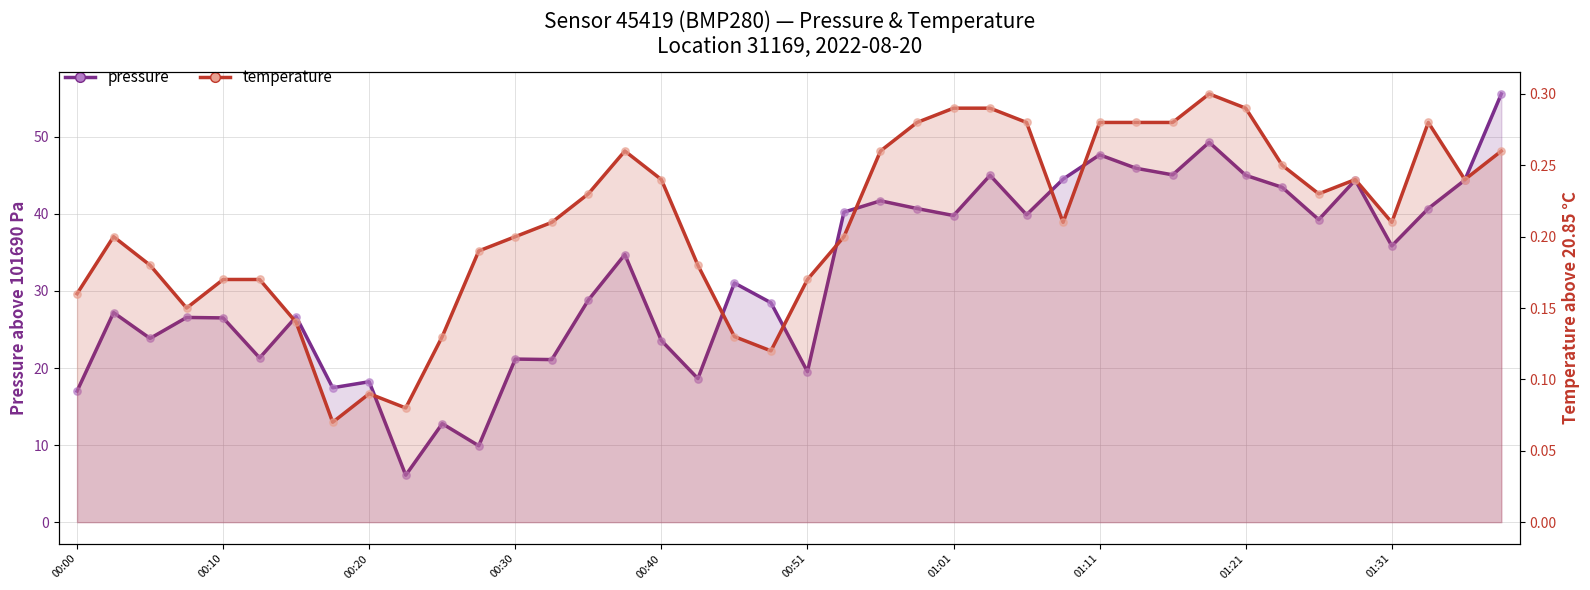

Which series contains the lowest Y value?

temperature